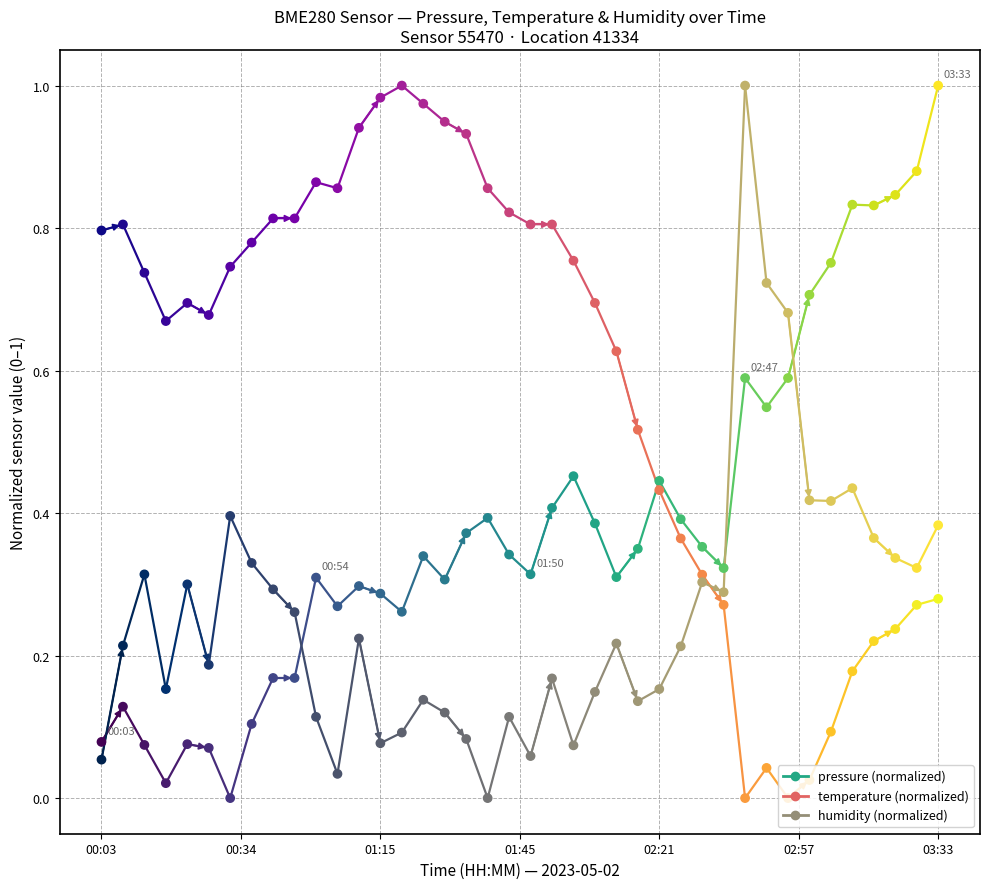

Which series has the largest Y range (max minus min)?

pressure (normalized)